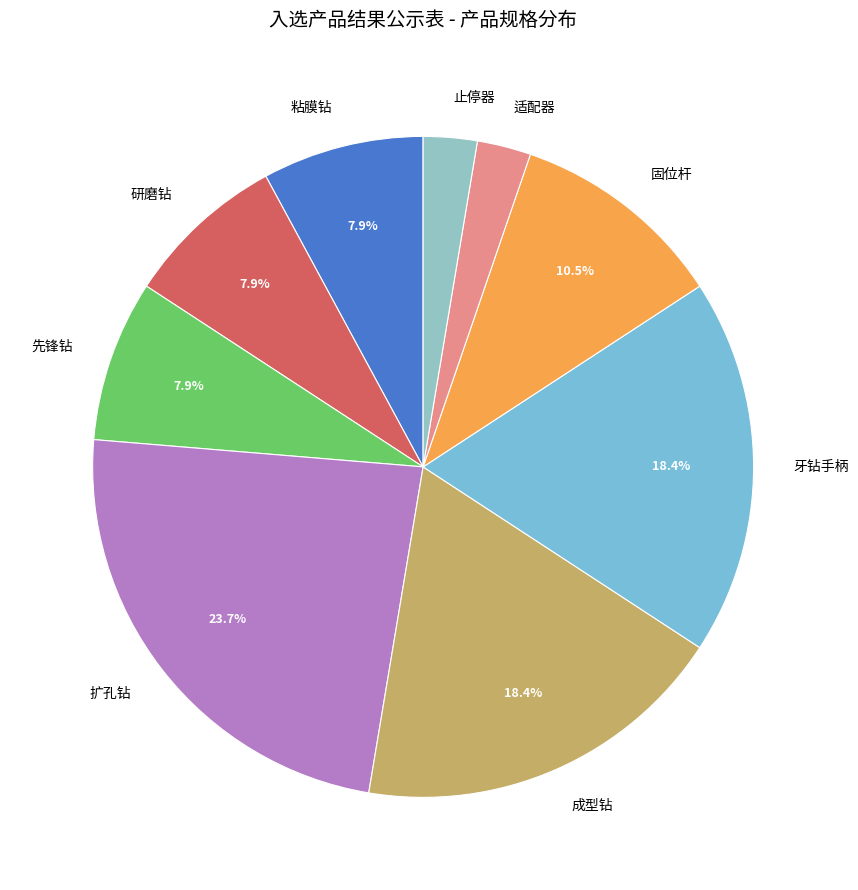

Which slice is the largest?

扩孔钻